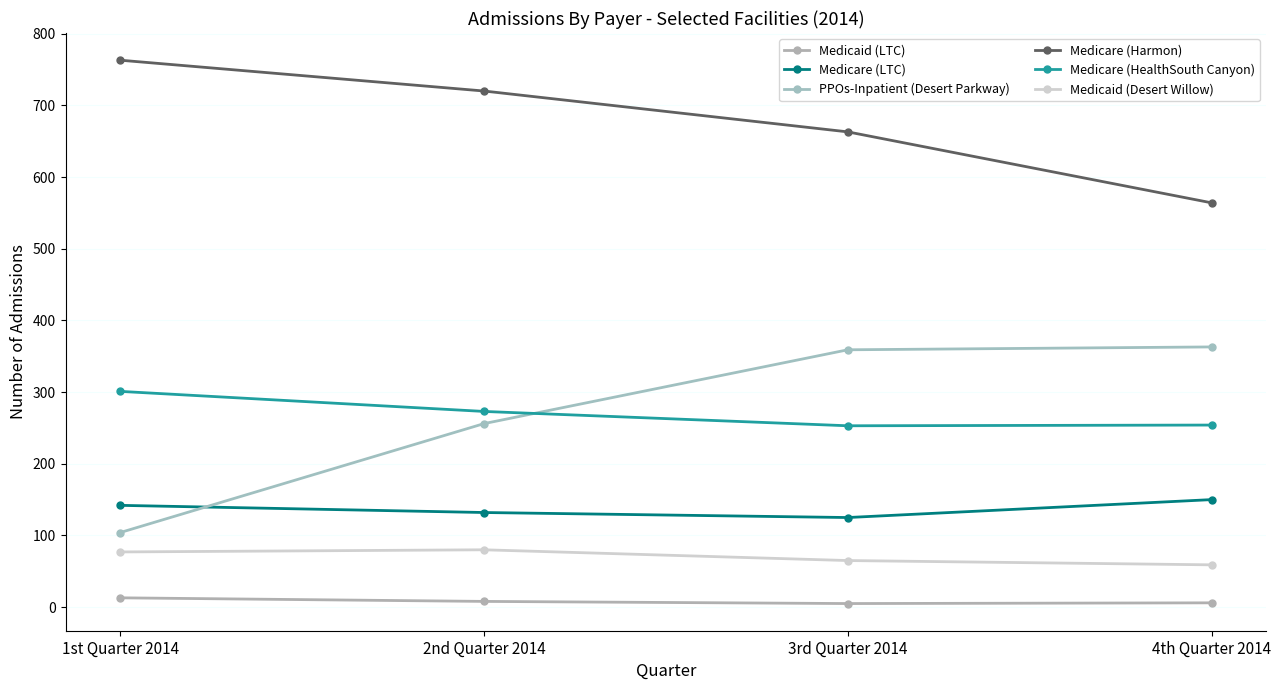

Which series has the largest range (max minus min)?

PPOs-Inpatient (Desert Parkway)